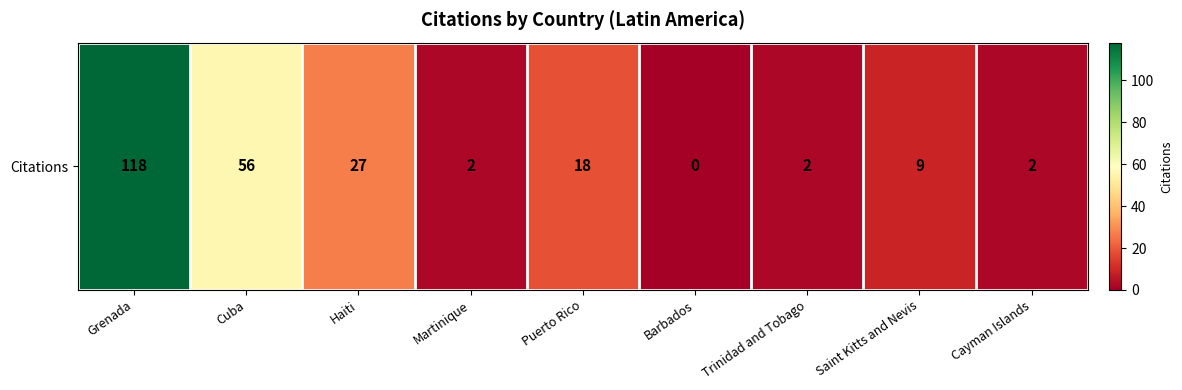

What is the sum of the values at Puerto Rico and Martinique?

20